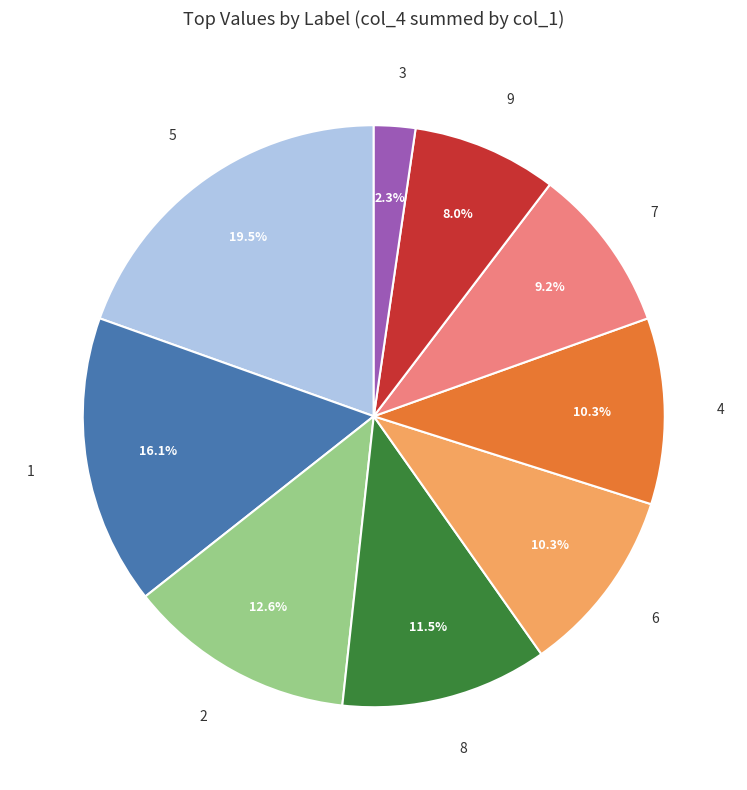

Which has a higher value, 8 or 7?

8